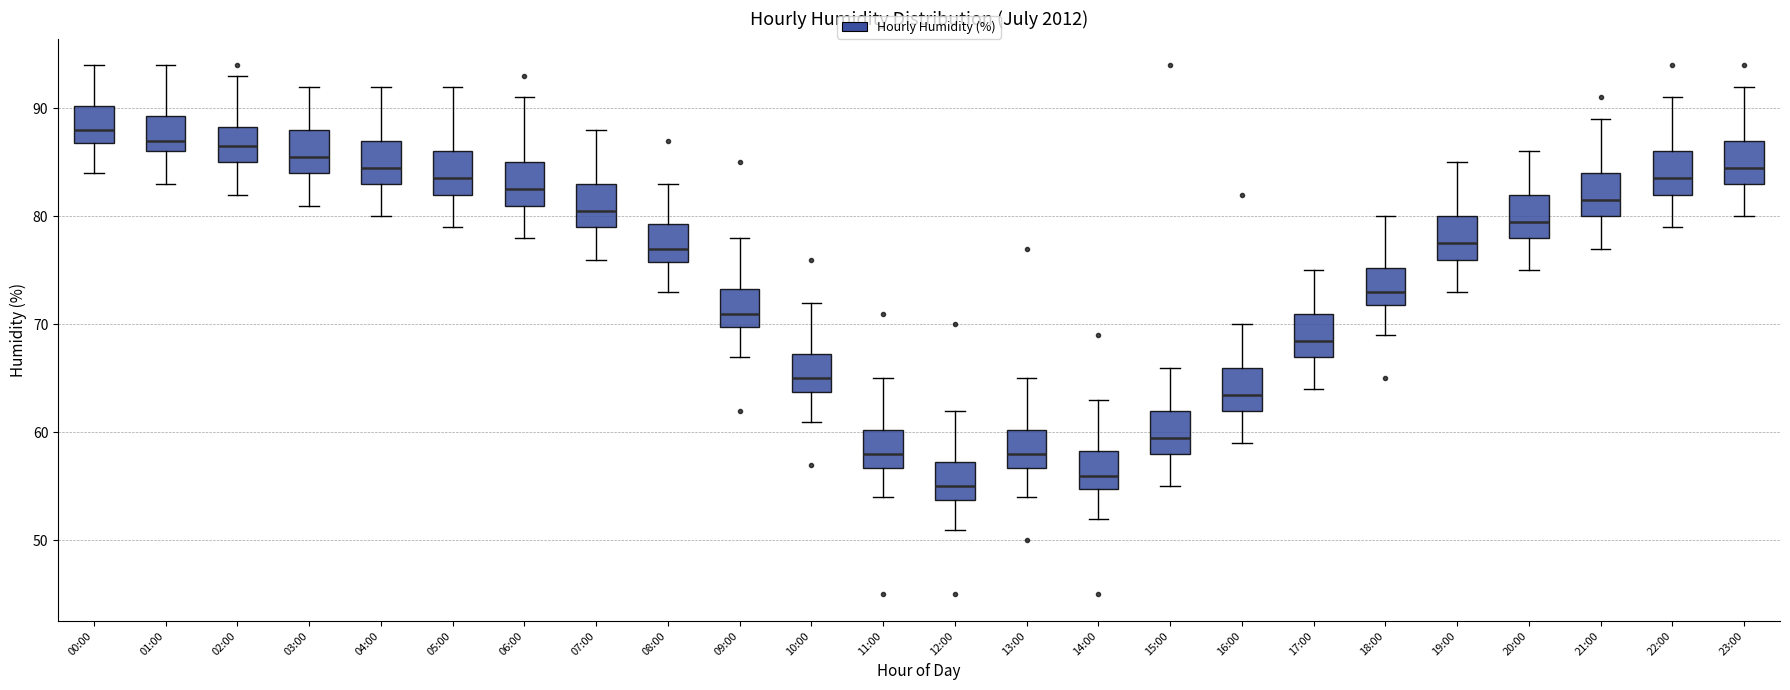

Reading left to right, transcribe this box plot: for each box, give where its median line is, the range the box spans, and where its two whiskers end, as read against the y-axis. The values are not printed on the chart, so give them approximately, as read against the axis.

00:00: median 88, box 87 to 90, whiskers 84 to 94
01:00: median 87, box 86 to 89, whiskers 83 to 94
02:00: median 87, box 85 to 88, whiskers 82 to 93
03:00: median 86, box 84 to 88, whiskers 81 to 92
04:00: median 85, box 83 to 87, whiskers 80 to 92
05:00: median 84, box 82 to 86, whiskers 79 to 92
06:00: median 83, box 81 to 85, whiskers 78 to 91
07:00: median 81, box 79 to 83, whiskers 76 to 88
08:00: median 77, box 76 to 79, whiskers 73 to 83
09:00: median 71, box 70 to 73, whiskers 67 to 78
10:00: median 65, box 64 to 67, whiskers 61 to 72
11:00: median 58, box 57 to 60, whiskers 54 to 65
12:00: median 55, box 54 to 57, whiskers 51 to 62
13:00: median 58, box 57 to 60, whiskers 54 to 65
14:00: median 56, box 55 to 58, whiskers 52 to 63
15:00: median 60, box 58 to 62, whiskers 55 to 66
16:00: median 64, box 62 to 66, whiskers 59 to 70
17:00: median 69, box 67 to 71, whiskers 64 to 75
18:00: median 73, box 72 to 75, whiskers 69 to 80
19:00: median 78, box 76 to 80, whiskers 73 to 85
20:00: median 80, box 78 to 82, whiskers 75 to 86
21:00: median 82, box 80 to 84, whiskers 77 to 89
22:00: median 84, box 82 to 86, whiskers 79 to 91
23:00: median 85, box 83 to 87, whiskers 80 to 92